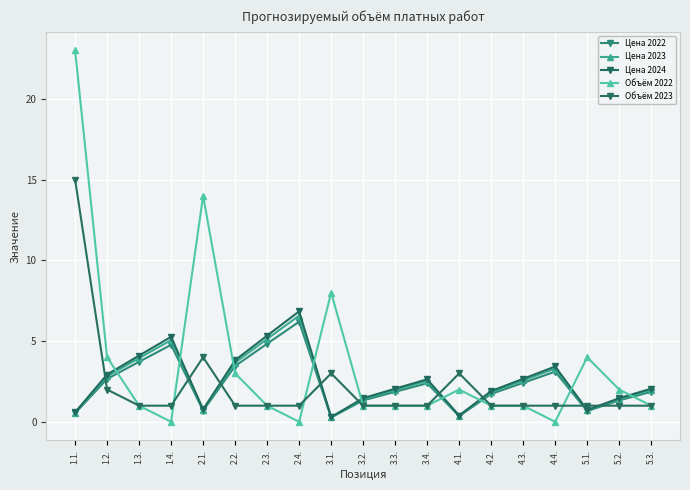

The value of Цена 2023 at 5.1. is 0.7. True or false?

True